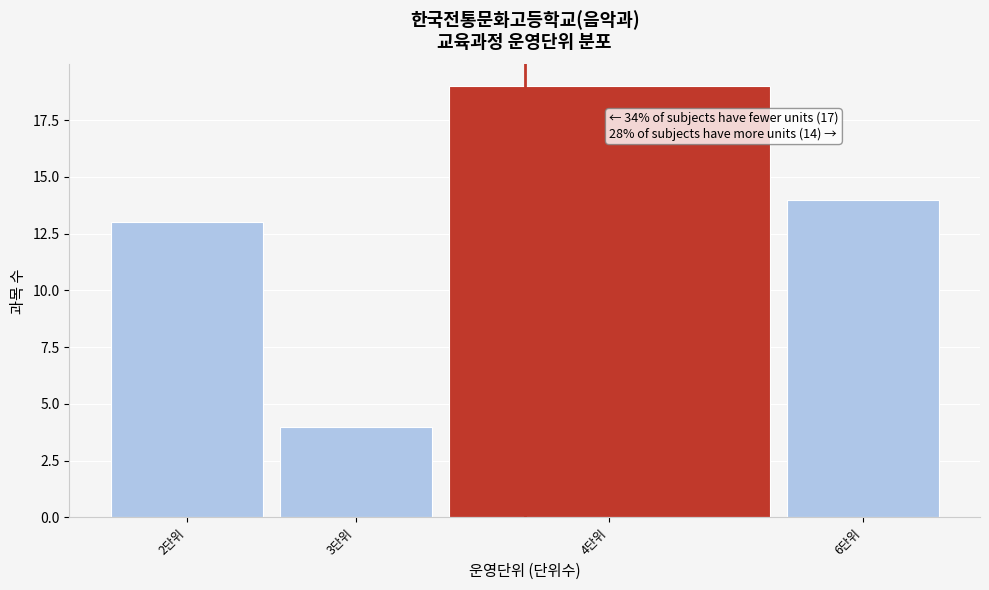

Reading left to right, transcribe all the data shown in this chart.

13	4	19	14